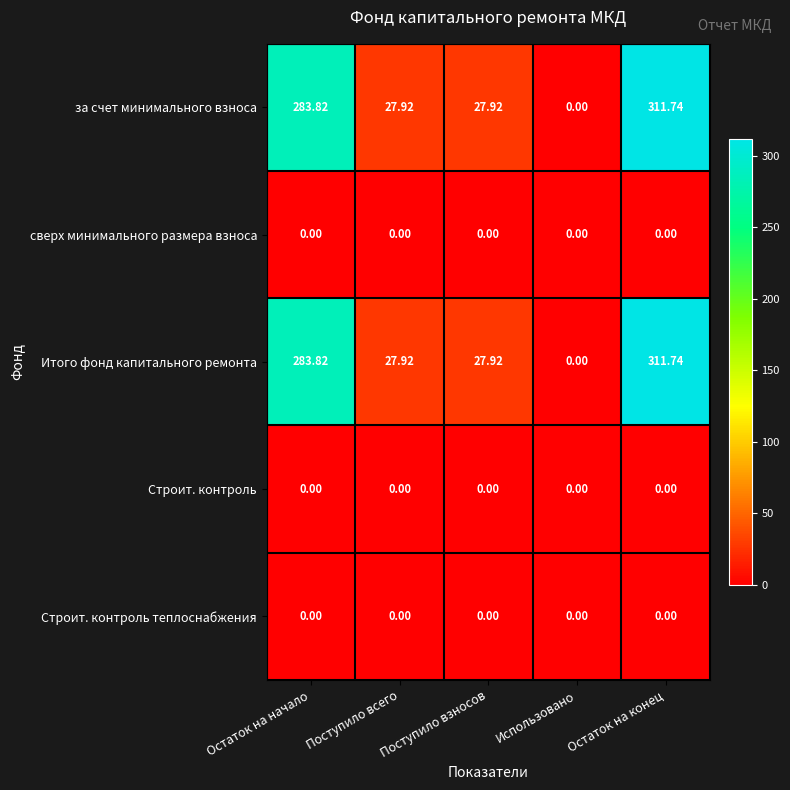

What is the greatest value displayed?

311.7